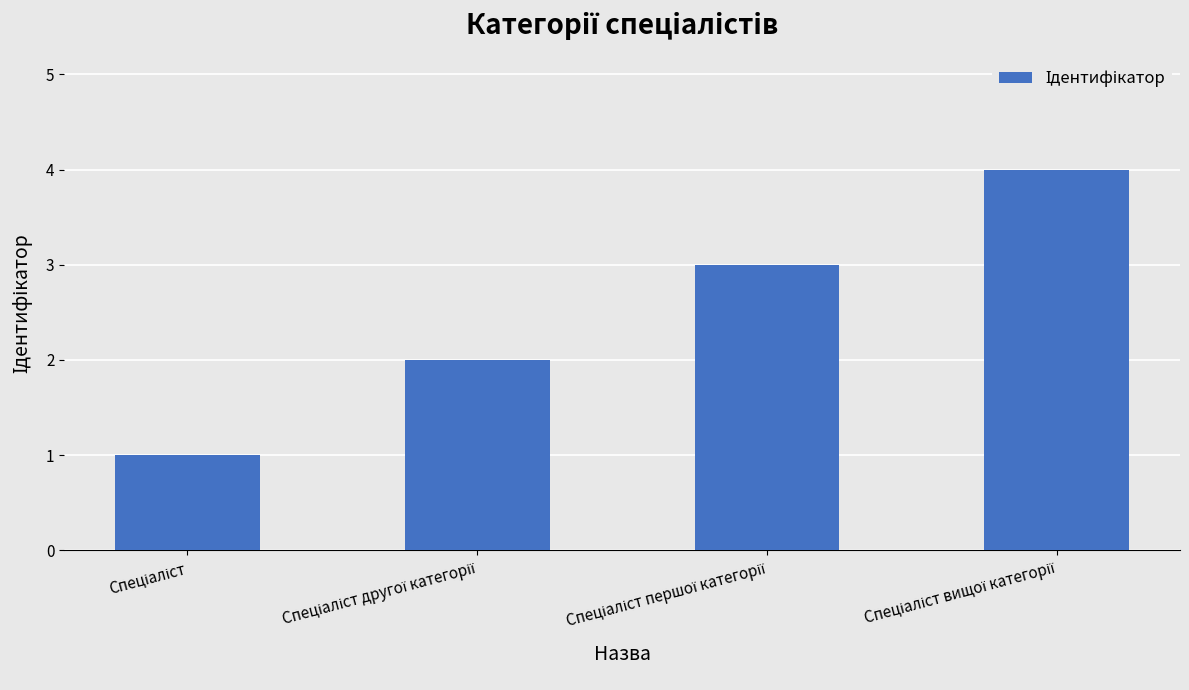

What is the difference between the maximum and minimum values?

3